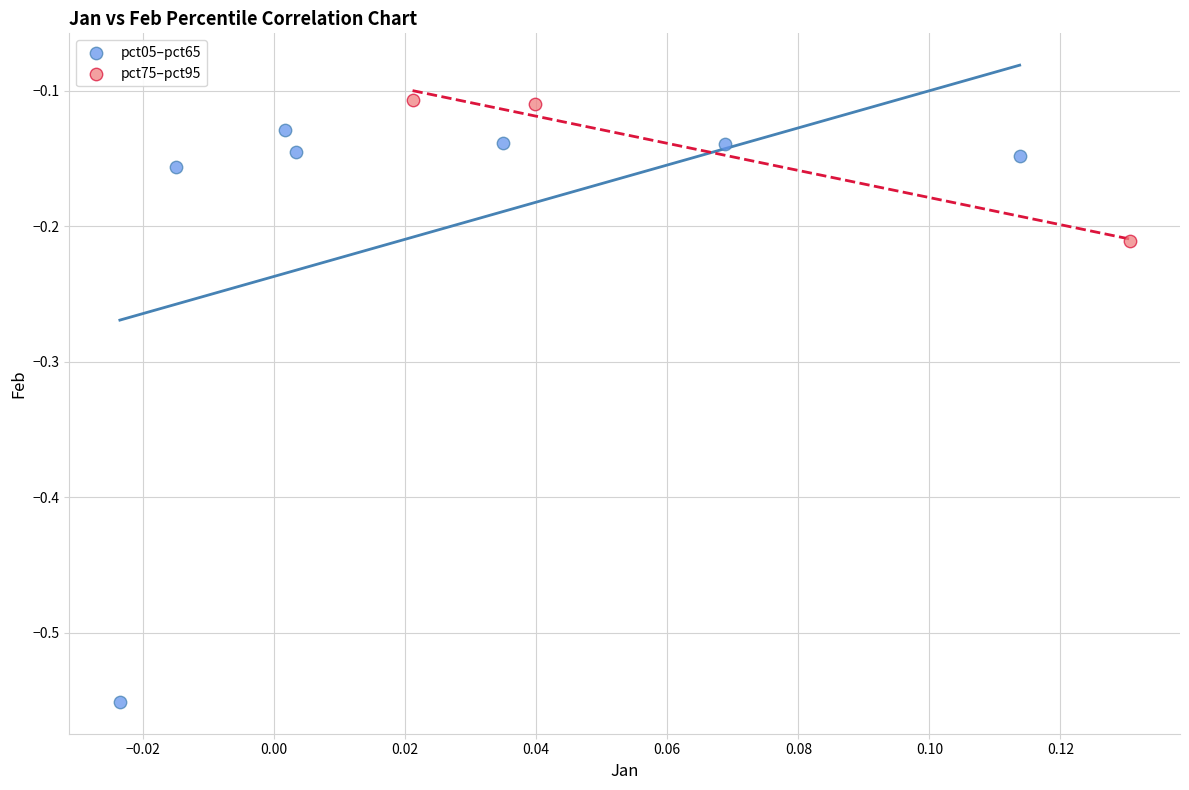

Which series has the widest spread of Y values?

pct05–pct65